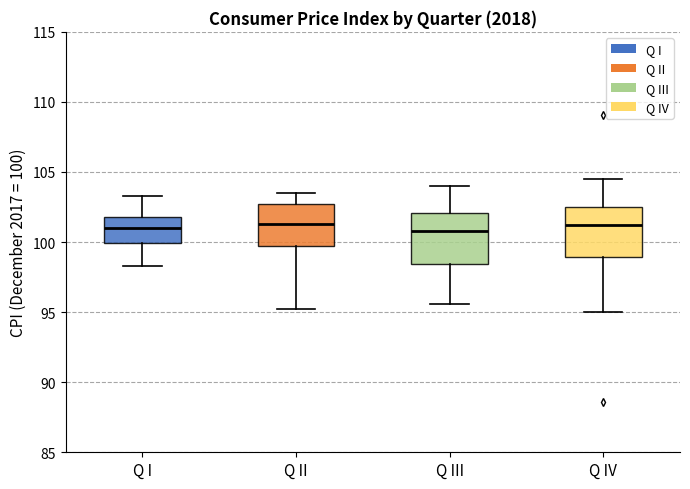

Where does the lower whisker of the box for Q IV end on the y-axis? The values are not printed on the chart, so give them approximately, as read against the axis.

95.0